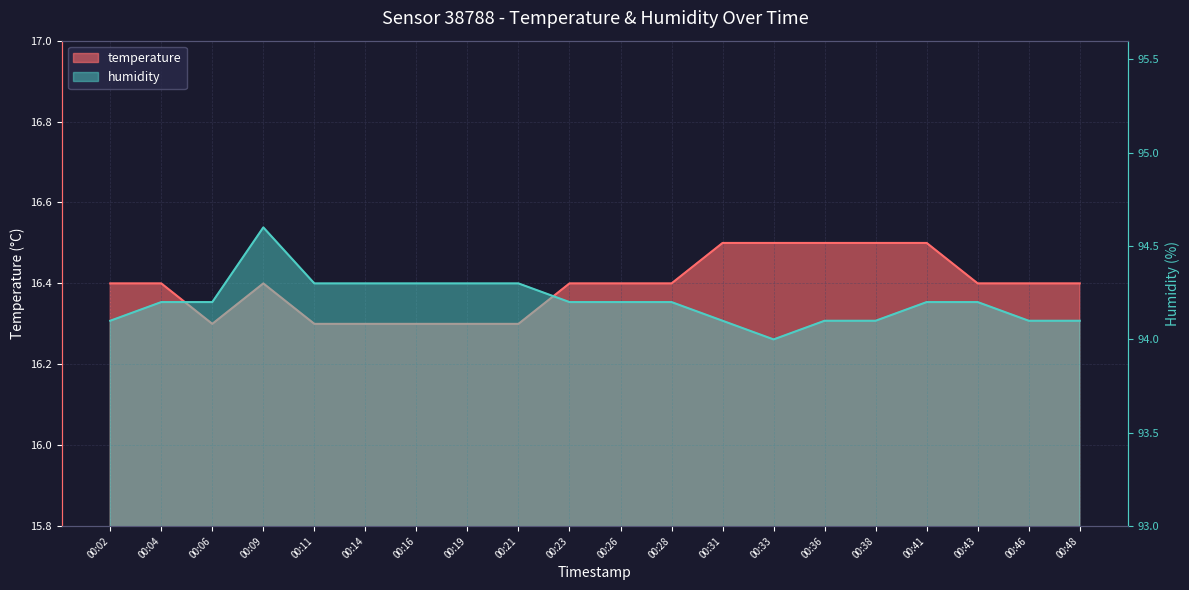

What is the difference between the highest and lowest values at 00:19?

78.0